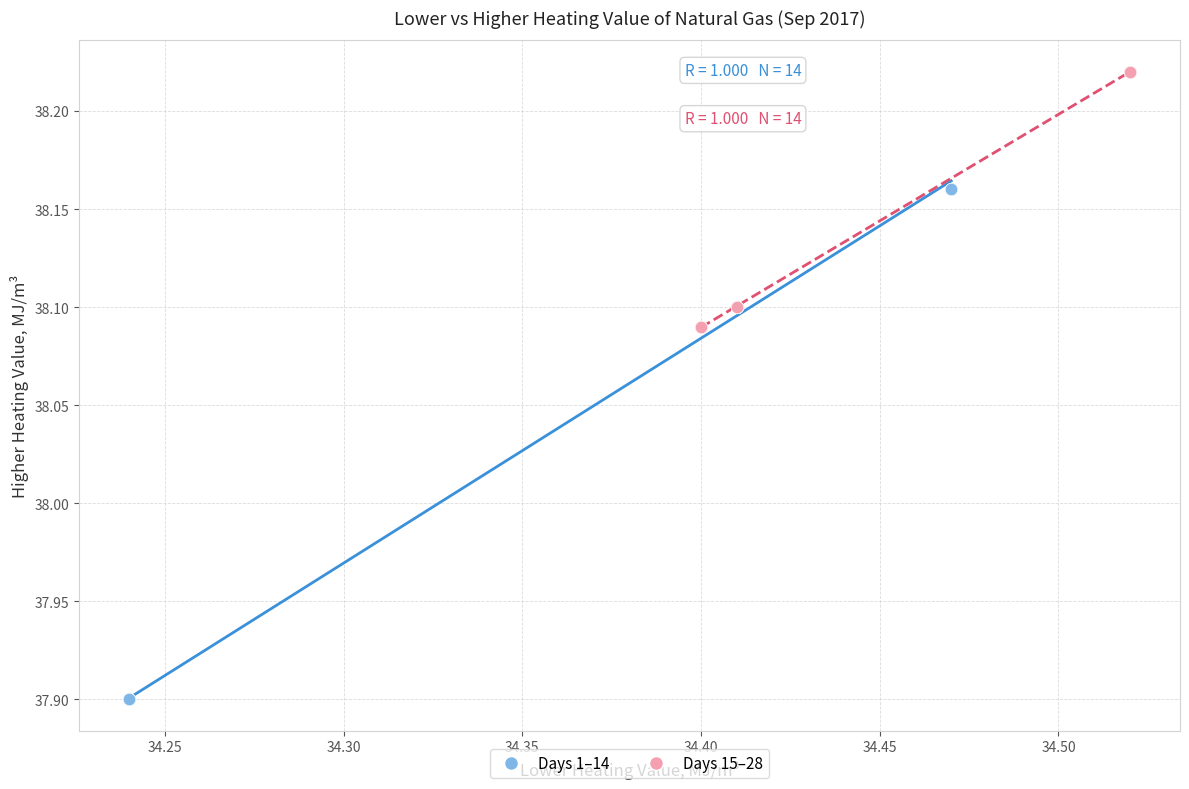

Which series reaches the maximum Y coordinate?

Days 15–28